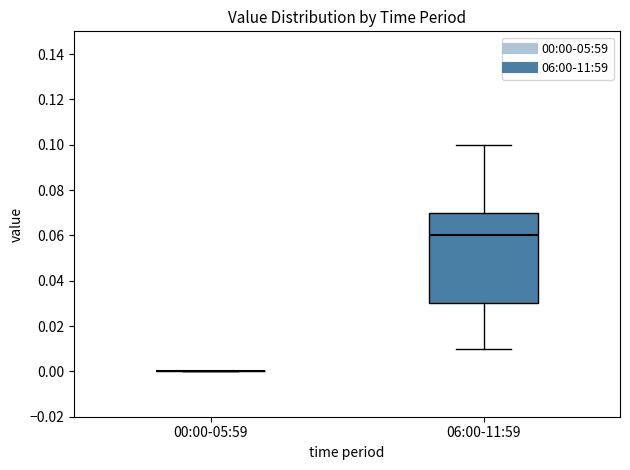

Where does the upper whisker of the box for 06:00-11:59 end on the y-axis? The values are not printed on the chart, so give them approximately, as read against the axis.

0.10